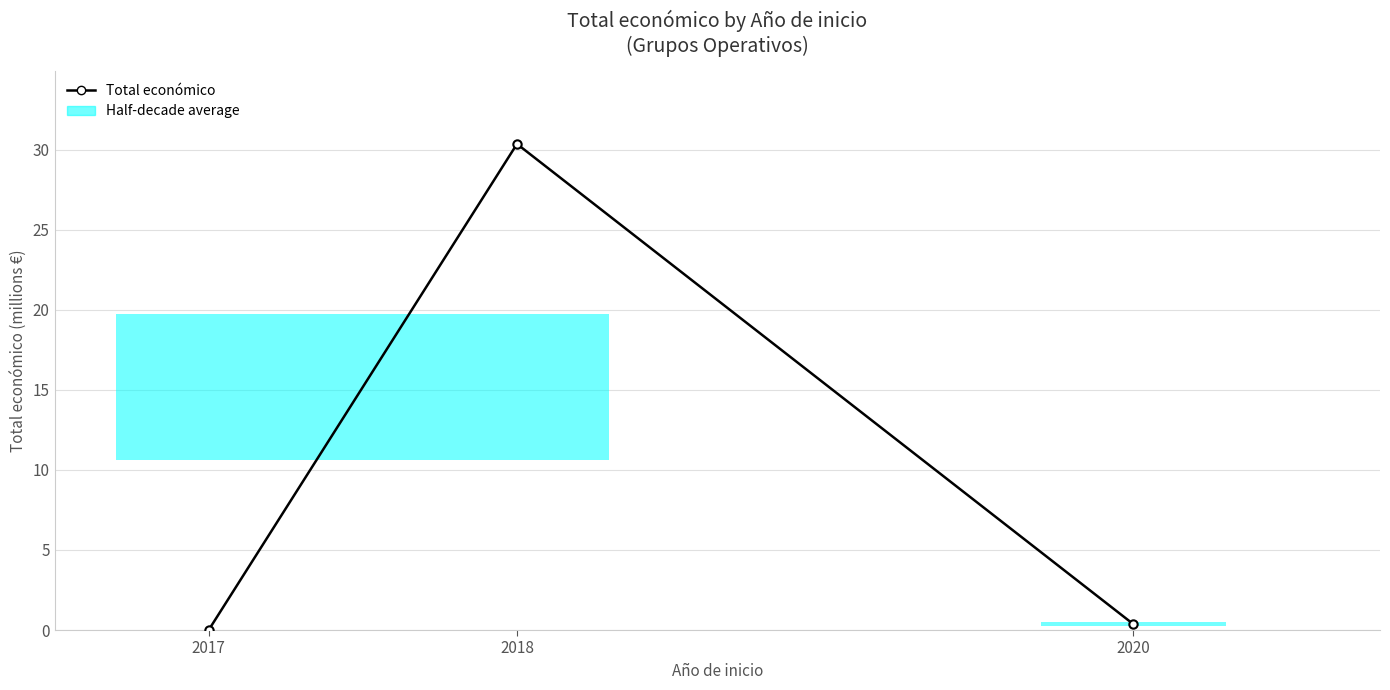

Is it true that the value at 2017 is 0.0?

False